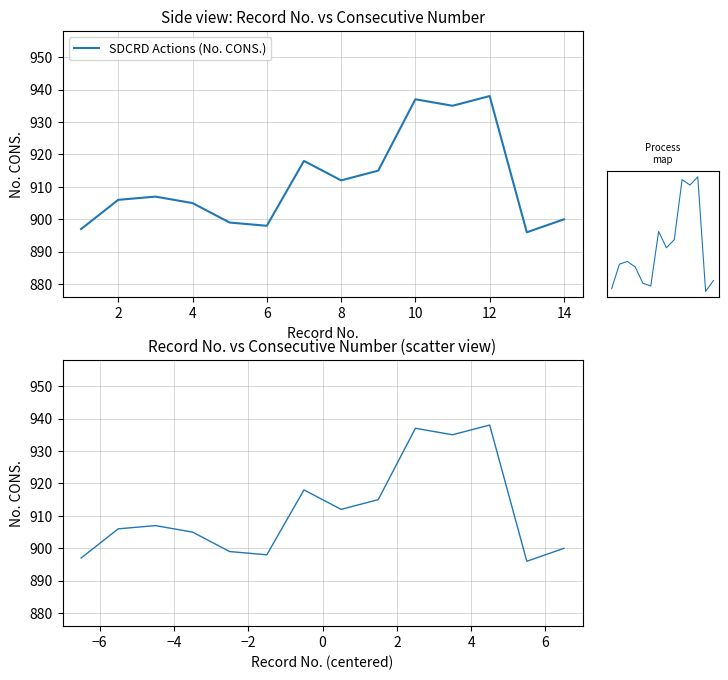

What is the minimum value shown in the chart?

896